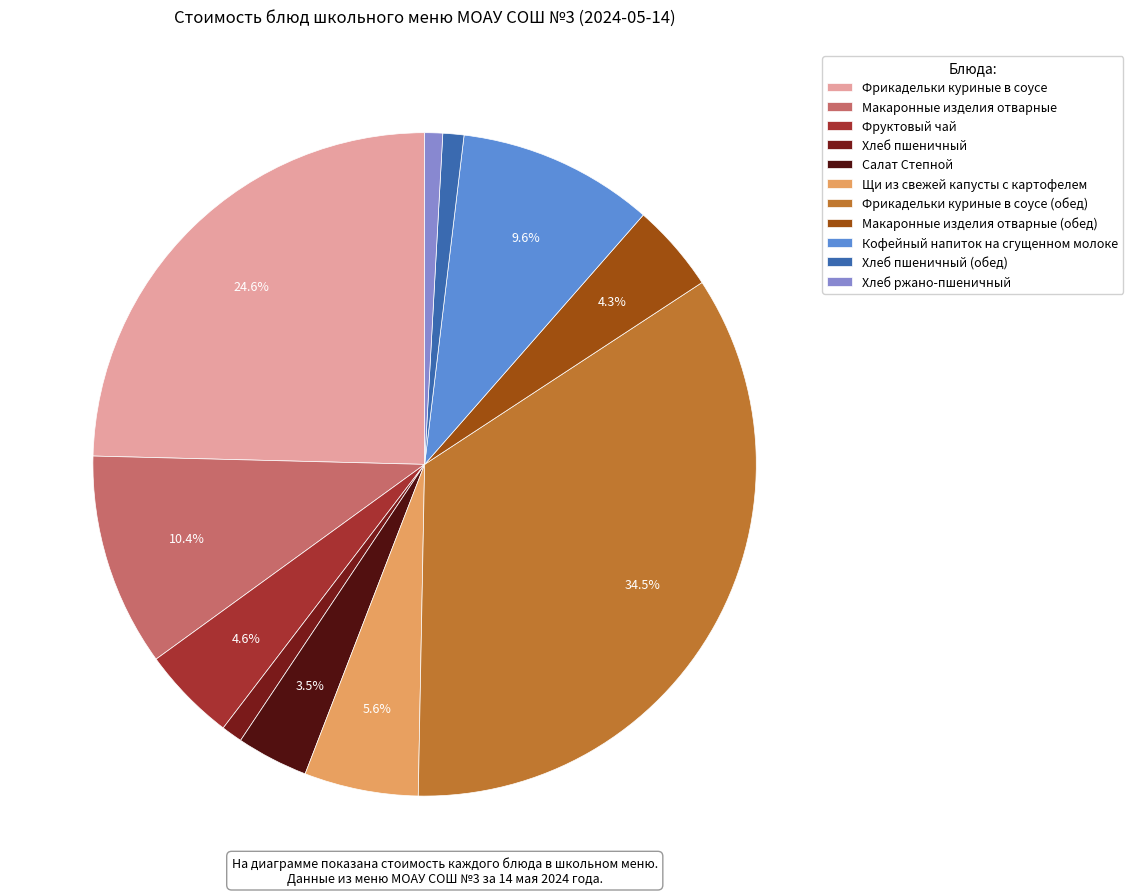

Count the number of slices in the pie.

11